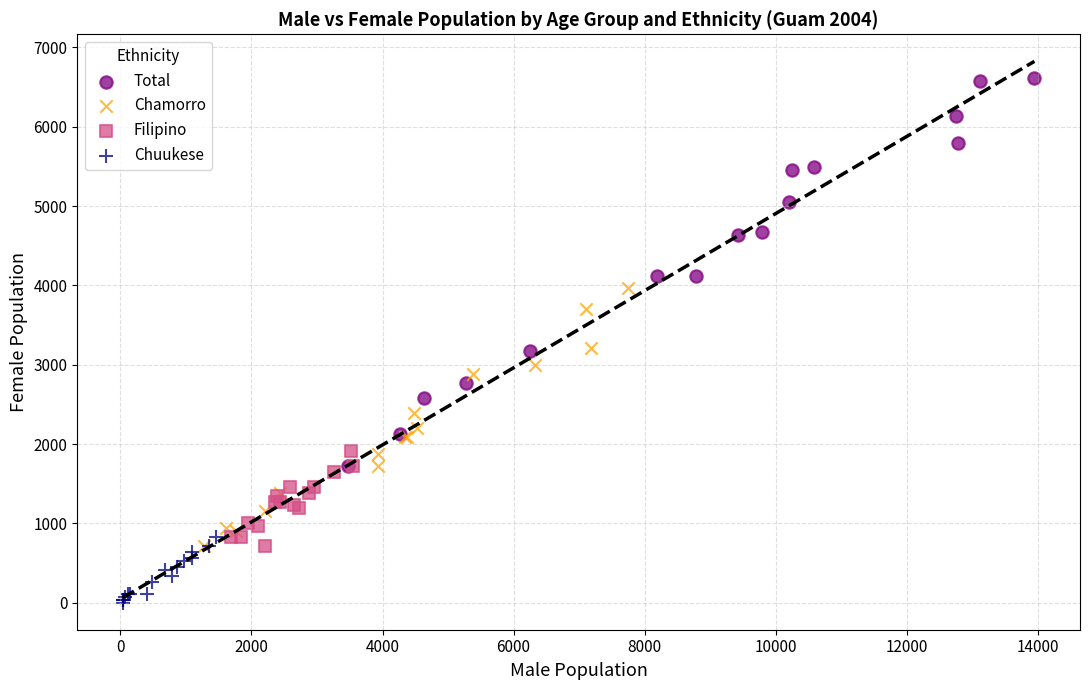

Which series reaches the maximum Y coordinate?

Total